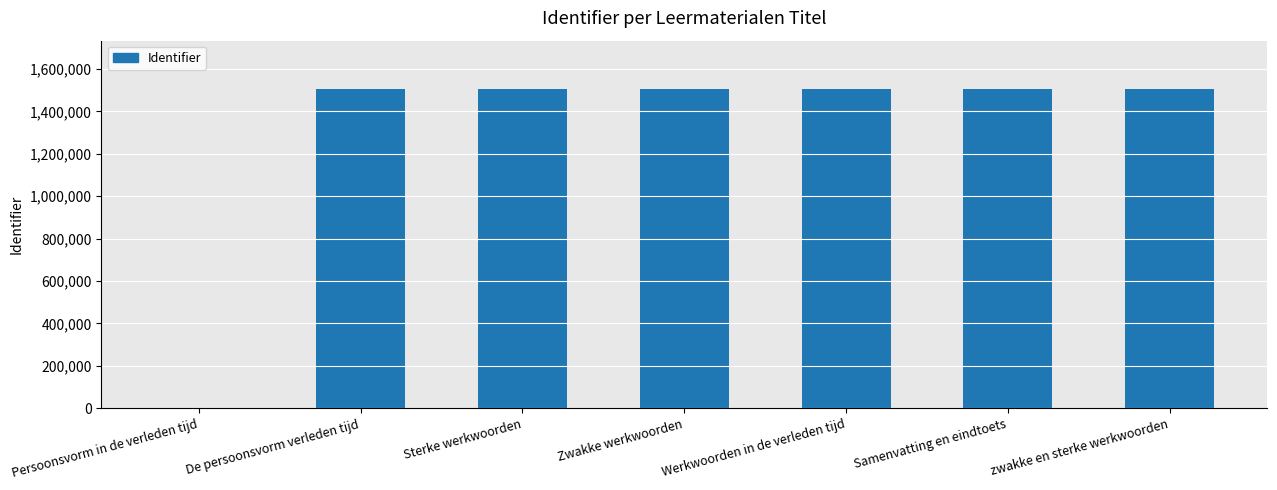

What is the sum of all values?

9047553